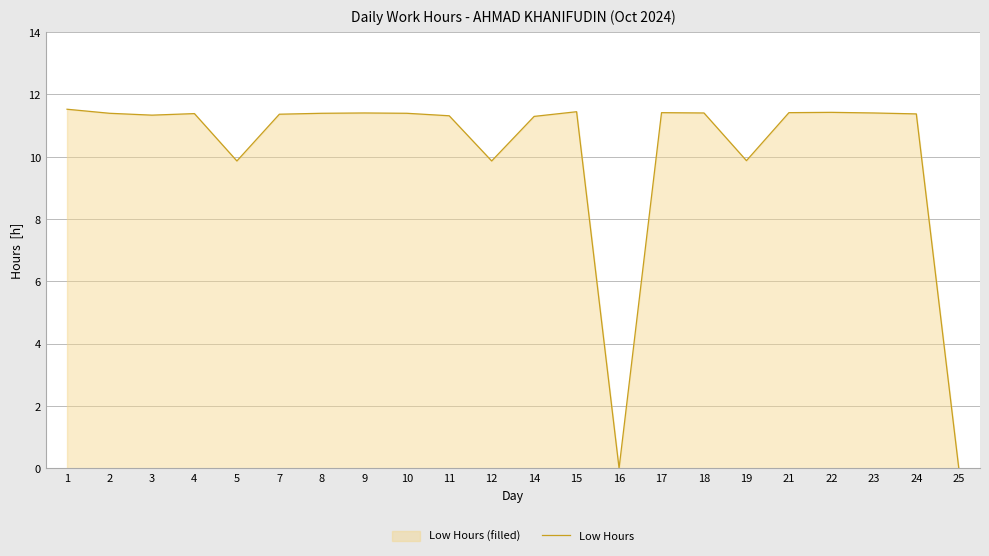

Reading right to left, transcribe all the data shown in this chart.

25=0.0	24=11.4	23=11.4	22=11.4	21=11.4	19=9.9	18=11.4	17=11.4	16=0.0	15=11.4	14=11.3	12=9.9	11=11.3	10=11.4	9=11.4	8=11.4	7=11.4	5=9.9	4=11.4	3=11.3	2=11.4	1=11.5